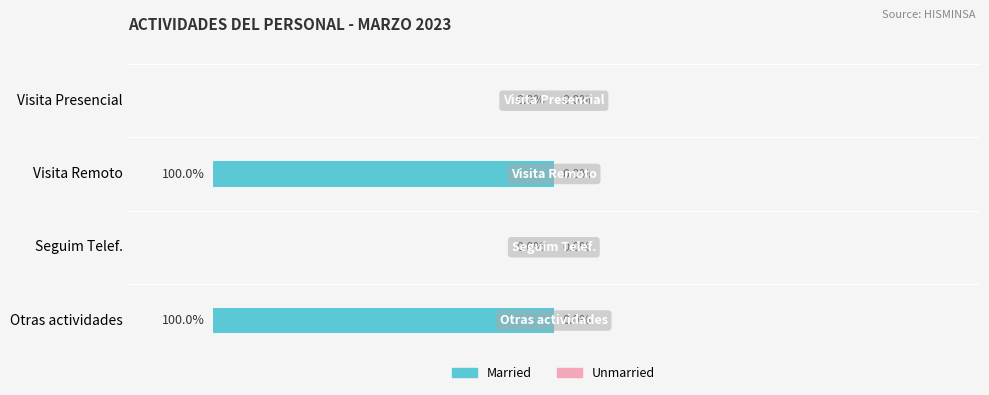

Between Seguim Telef. and Visita Remoto, which is larger?

Seguim Telef.